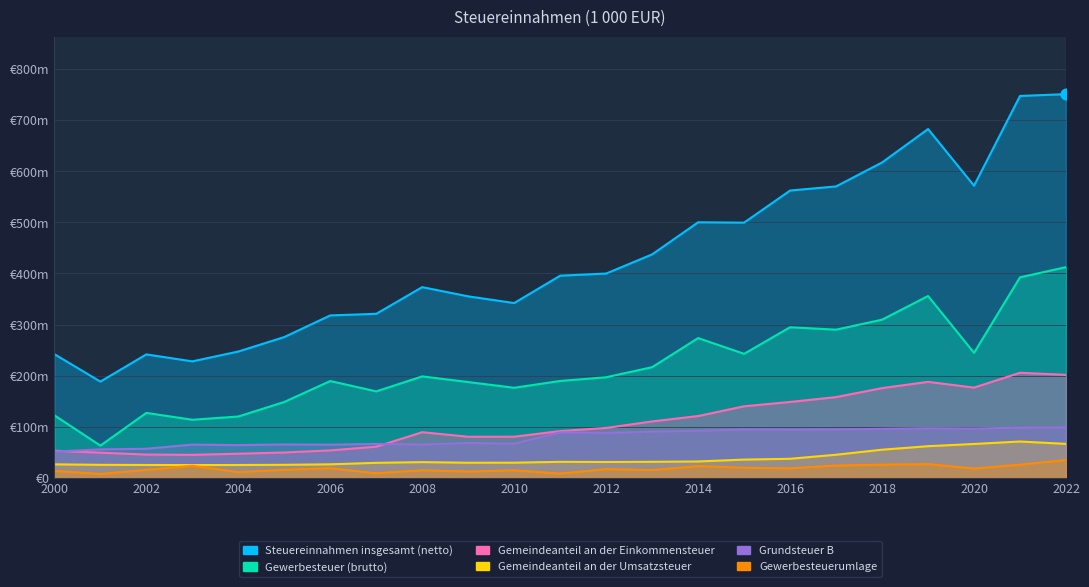

Is the value of Gemeindeanteil an der Umsatzsteuer at 2018 greater than the value of Gemeindeanteil an der Einkommensteuer at 2019?

No